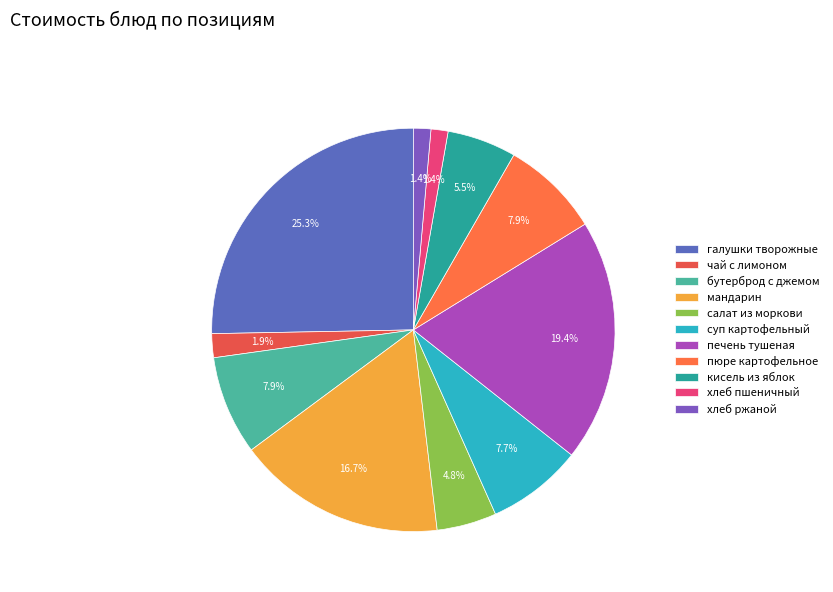

Count the number of slices in the pie.

11